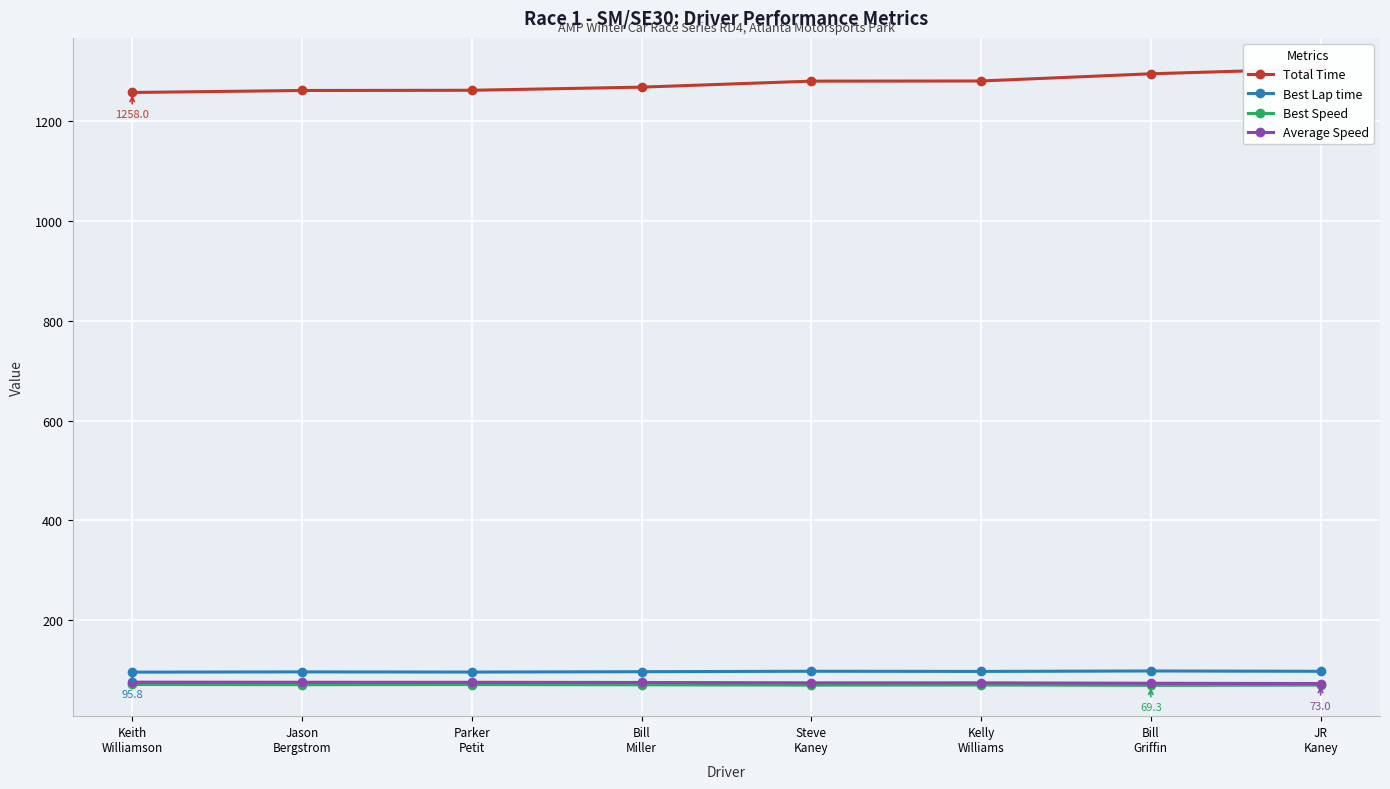

At which label does Best Lap time first exceed 97?

Steve
Kaney